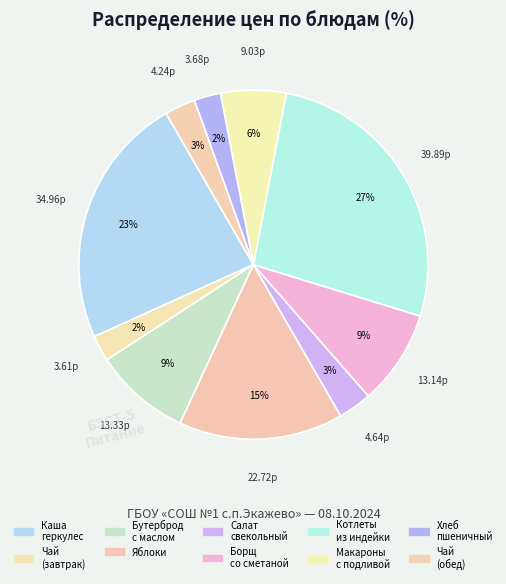

Which category has the smallest portion of the pie?

Чай с лимоном (завтрак)